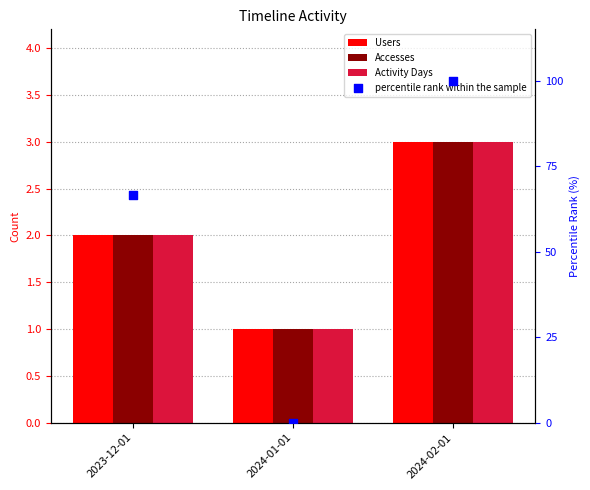

What are all the series names shown in the legend?

Users, Accesses, Activity Days, percentile rank within the sample